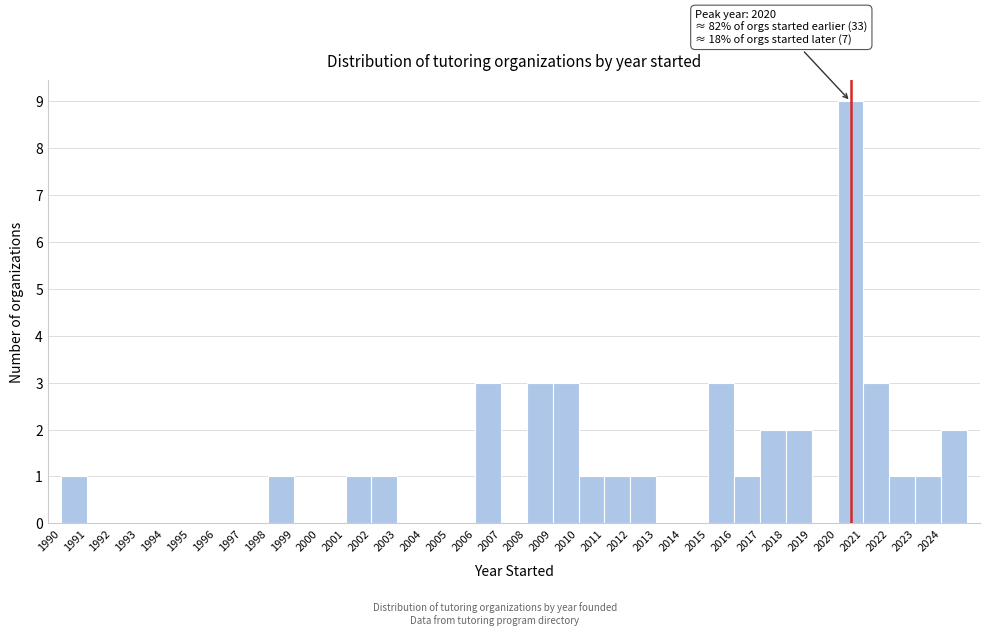

Over which range of the x-axis is the bar tallest?

2020 to 2021